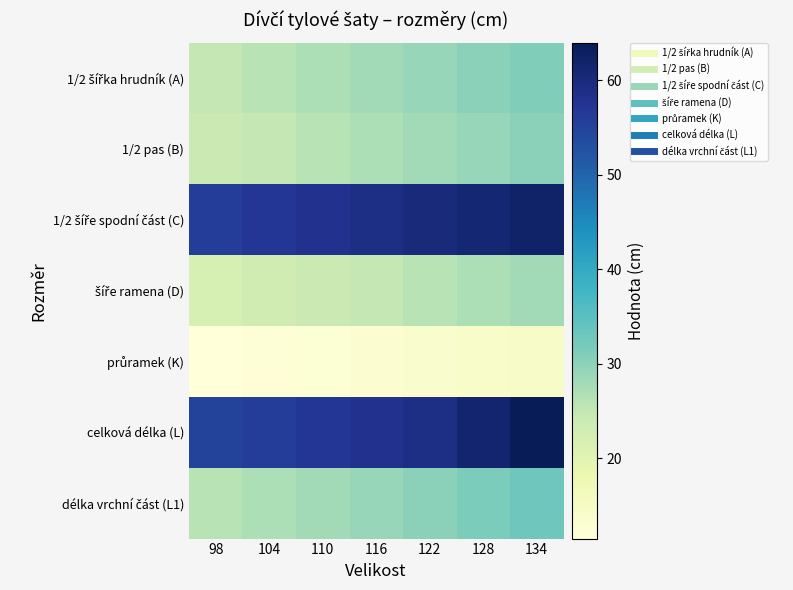

Which series has the widest spread of values?

celková délka (L)